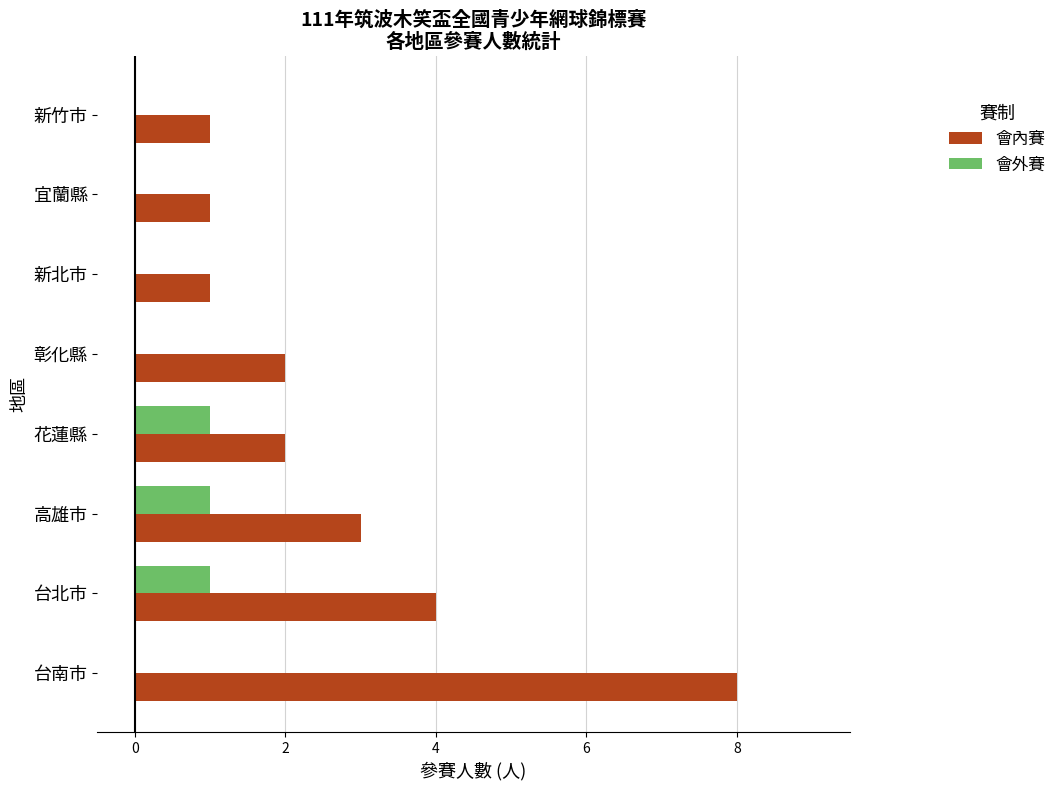

The 會外賽 series shows 1 at 宜蘭縣. True or false?

False